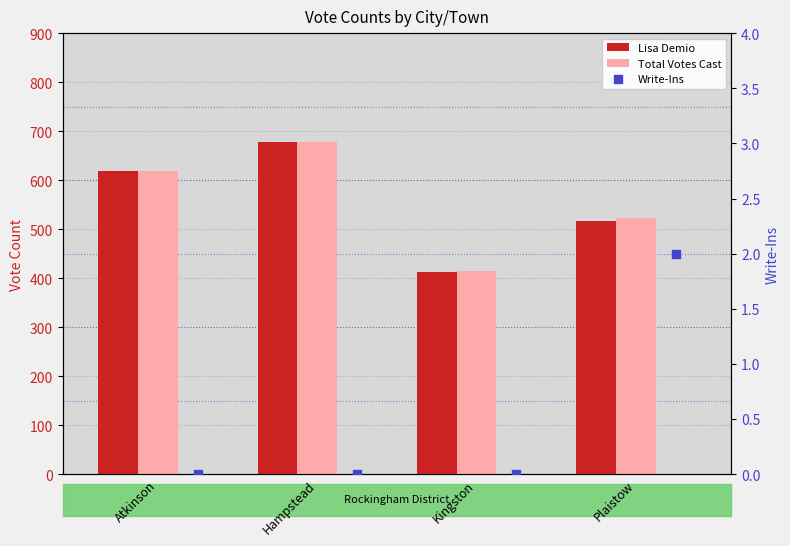

Which series has the largest total across all categories?

Total Votes Cast